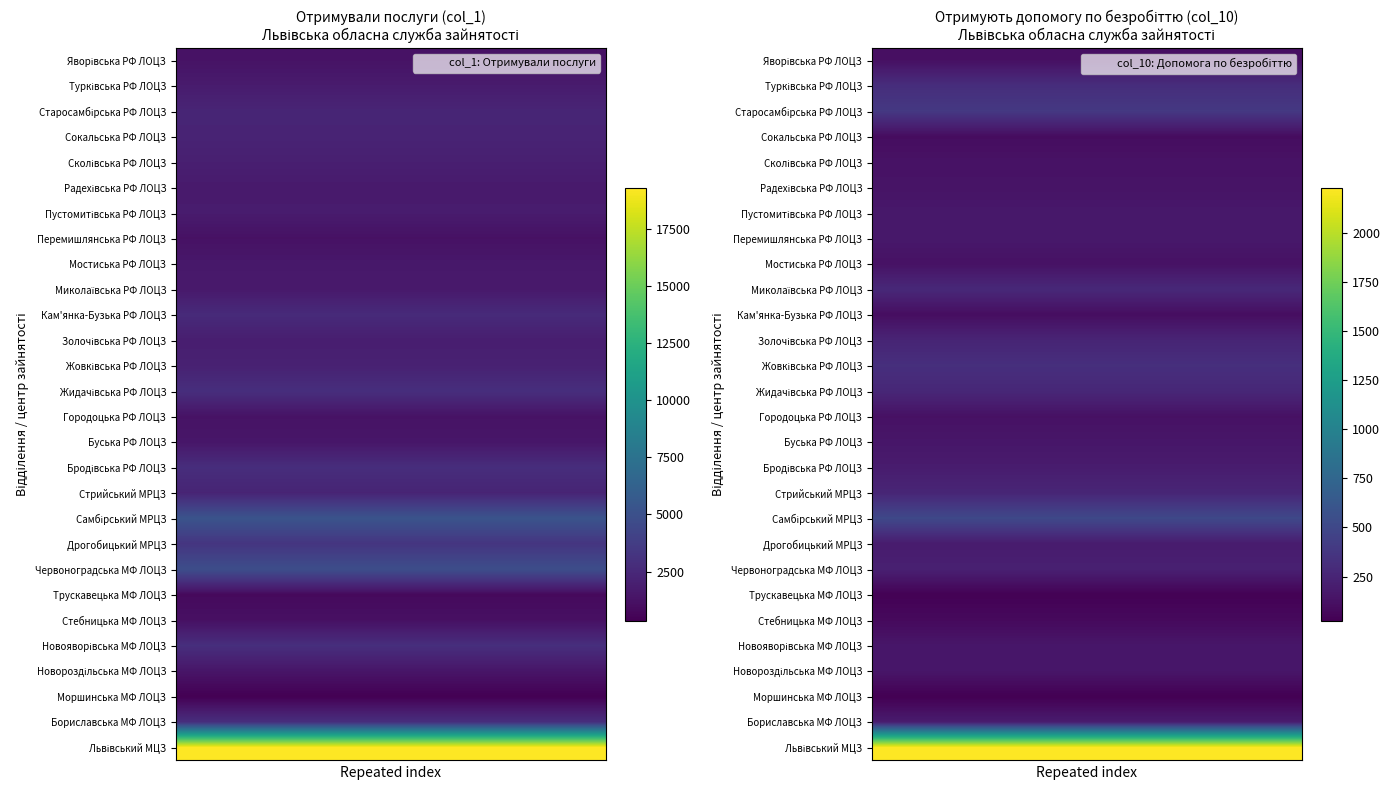

Reading left to right, transcribe all the data shown in this chart.

col_1: col_1=19291	col_10=2862	2=352	3=1444	4=2880	5=1167	6=833	7=4817	8=3281	9=5229	10=2268	11=2826	12=1490	13=1291	14=2877	15=2094	16=1921	17=2646	18=1647	19=1593	20=1221	21=1791	22=1692	23=1987	24=2247	25=2314	26=1756	27=1290
col_10: col_1=2229	col_10=193	2=25	3=155	4=159	5=81	6=34	7=222	8=189	9=506	10=257	11=194	12=157	13=126	14=269	15=322	16=250	17=103	18=277	19=128	20=171	21=170	22=139	23=134	24=98	25=389	26=311	27=116